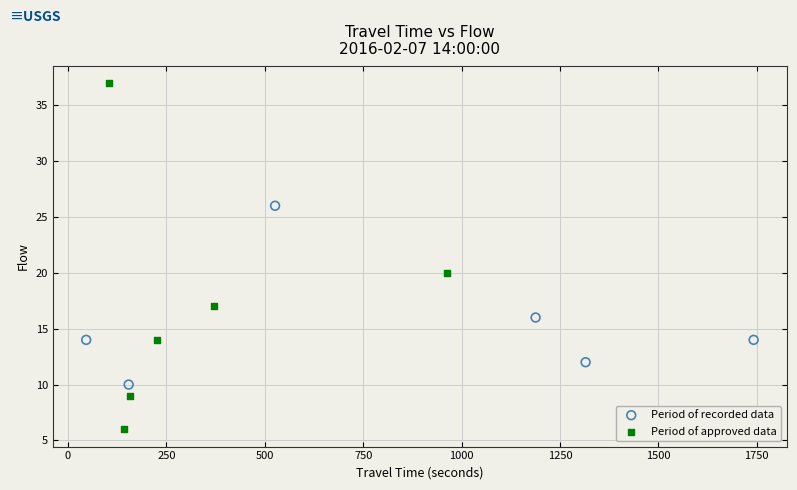

Which series has the widest spread of Y values?

Period of approved data